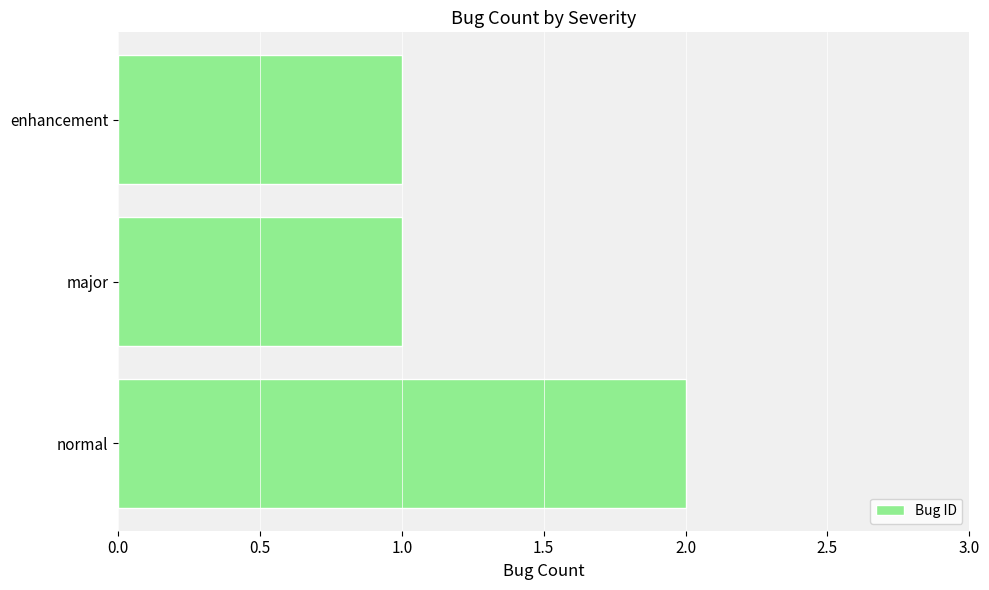

What is the sum of all values?

4